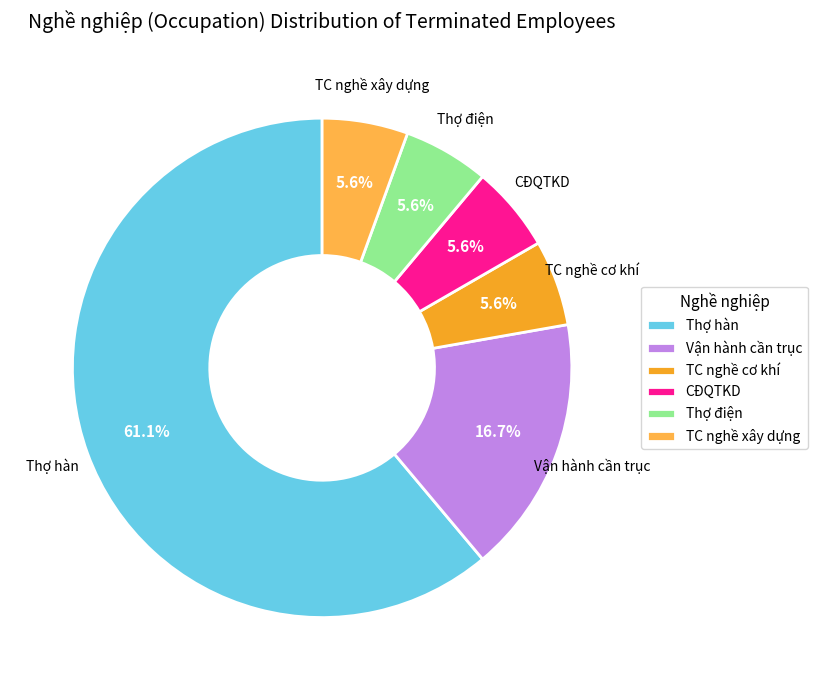

What percentage is the Thợ điện slice, to the nearest percent?

6%